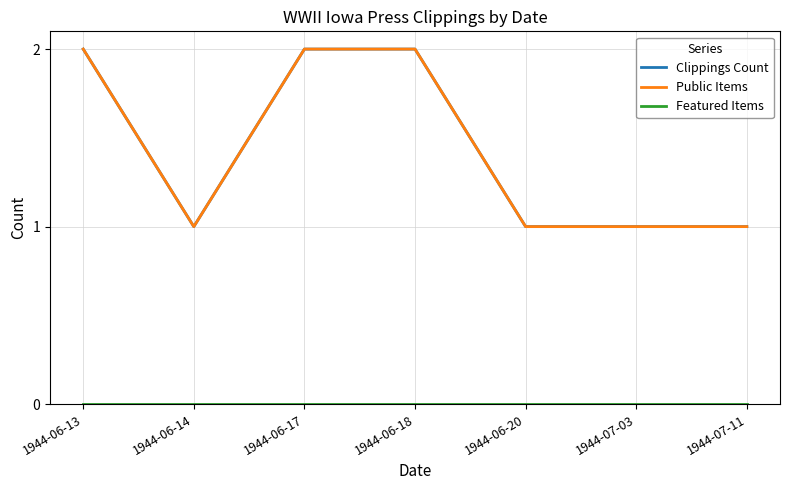

Is this an area chart (filled region under the line)?

No